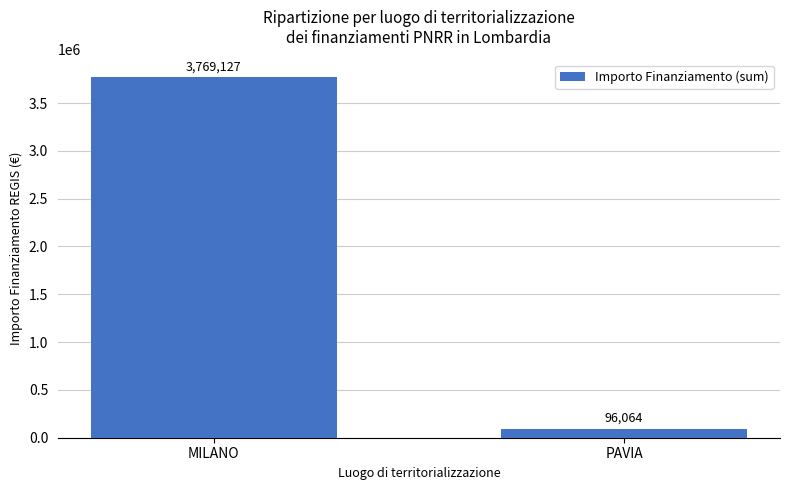

What is the change in value from MILANO to PAVIA?

-3673063